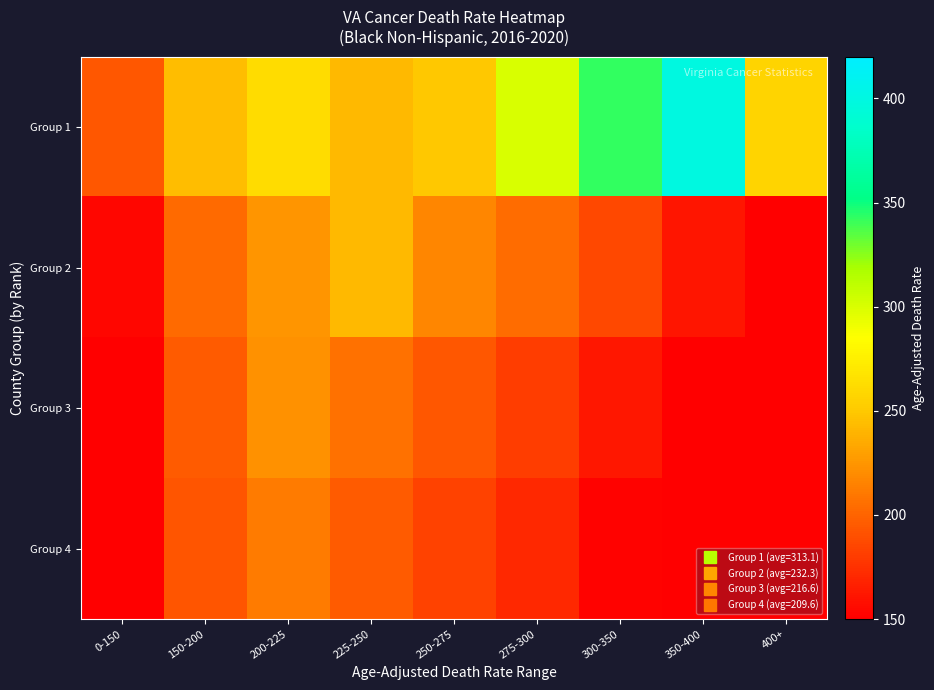

At how many categories does at least one series exceed 132?

9